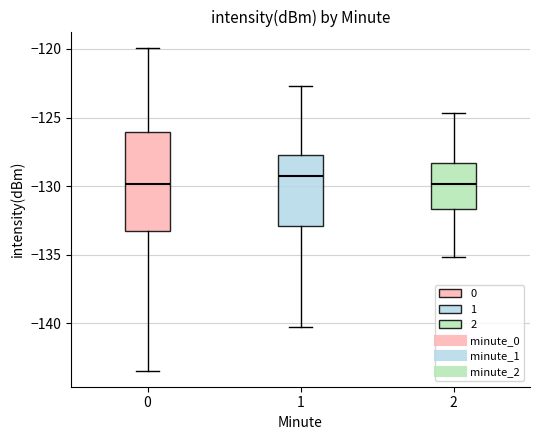

Where does the lower whisker of the box at x = 1 end on the y-axis? The values are not printed on the chart, so give them approximately, as read against the axis.

-140.5